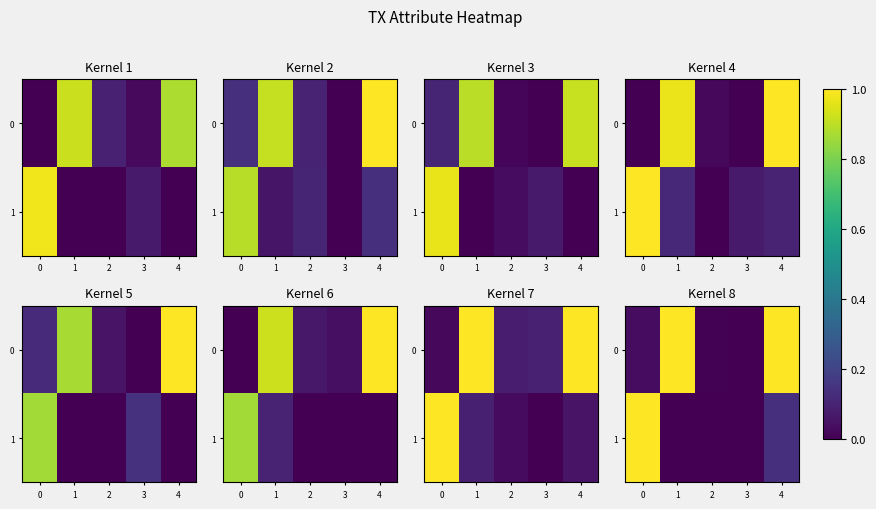

What is the difference between the maximum and minimum values in the row_1 series?

1.0